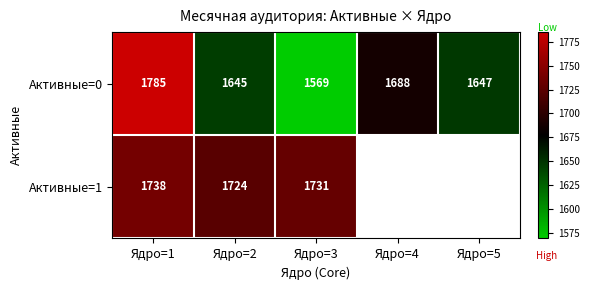

What is the minimum value shown in the chart?

1569.4